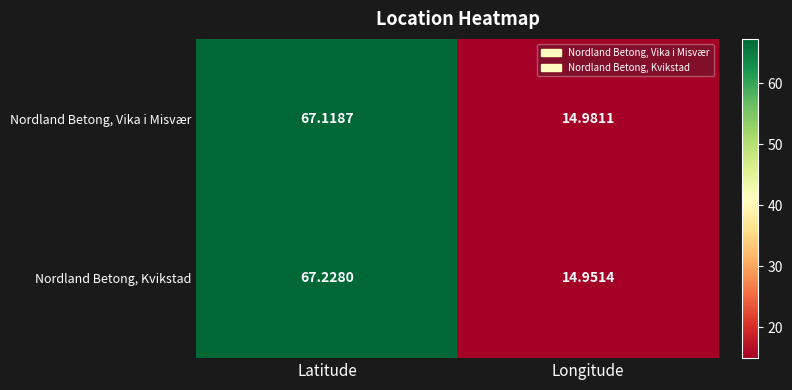

Which series has the largest total across all categories?

Nordland Betong, Kvikstad